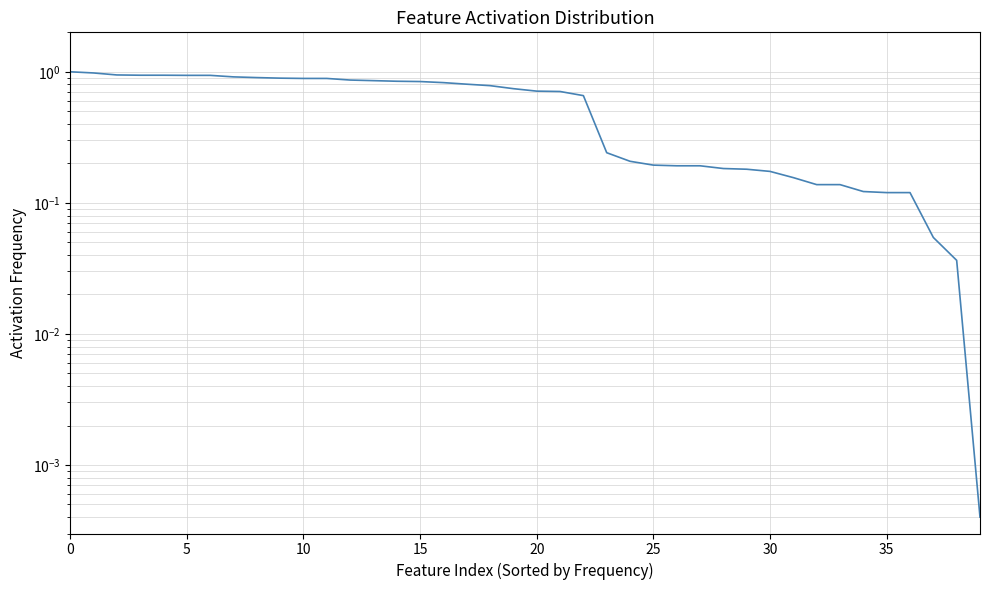

Does the chart display data point markers on the line(s)?

No